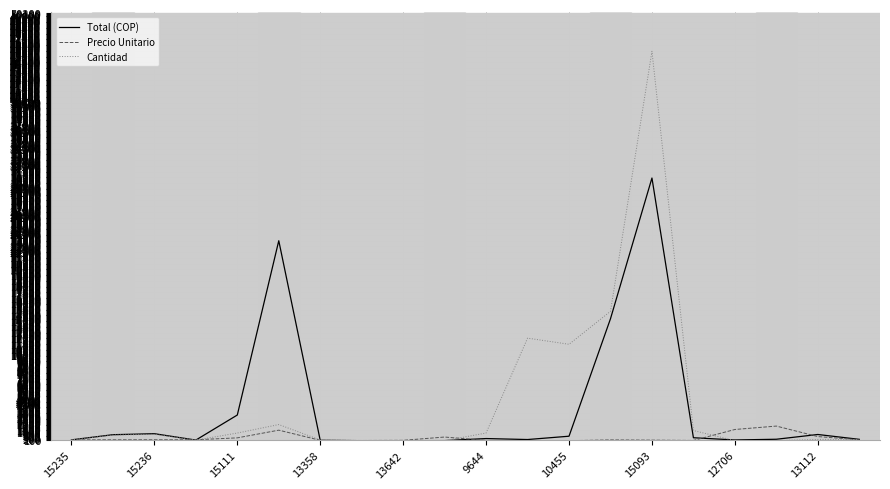

Rank the series by their maximum value, from highest to lowest.

Cantidad, Total (COP), Precio Unitario